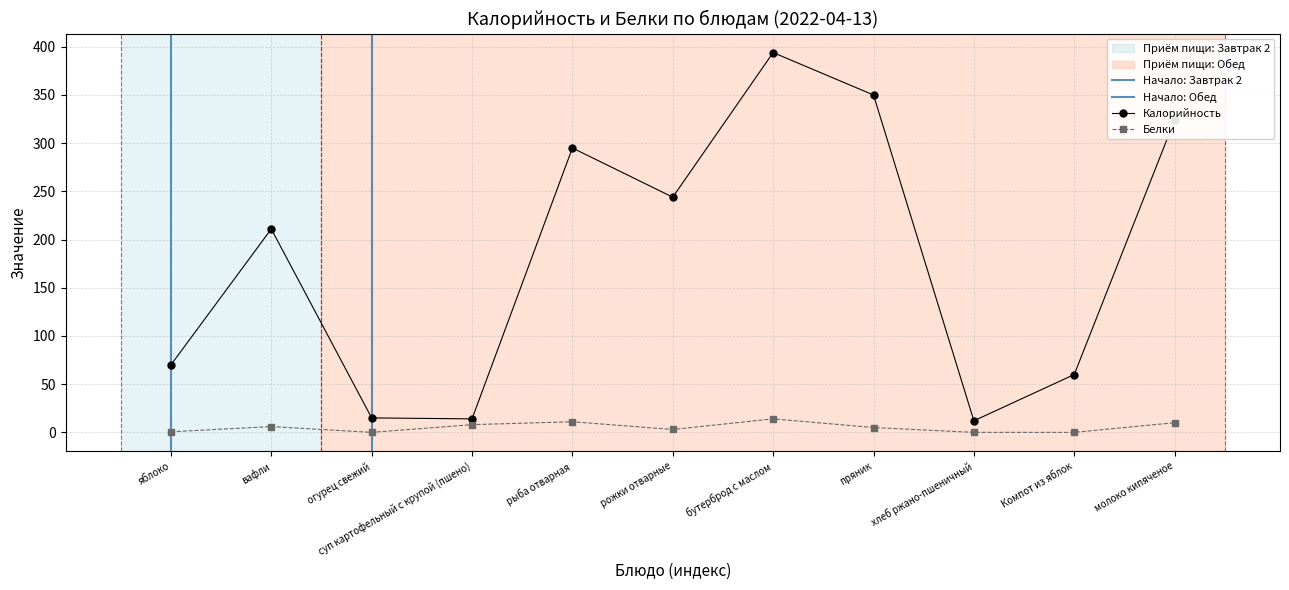

What is the total value across all series at молоко кипяченое?

334.0